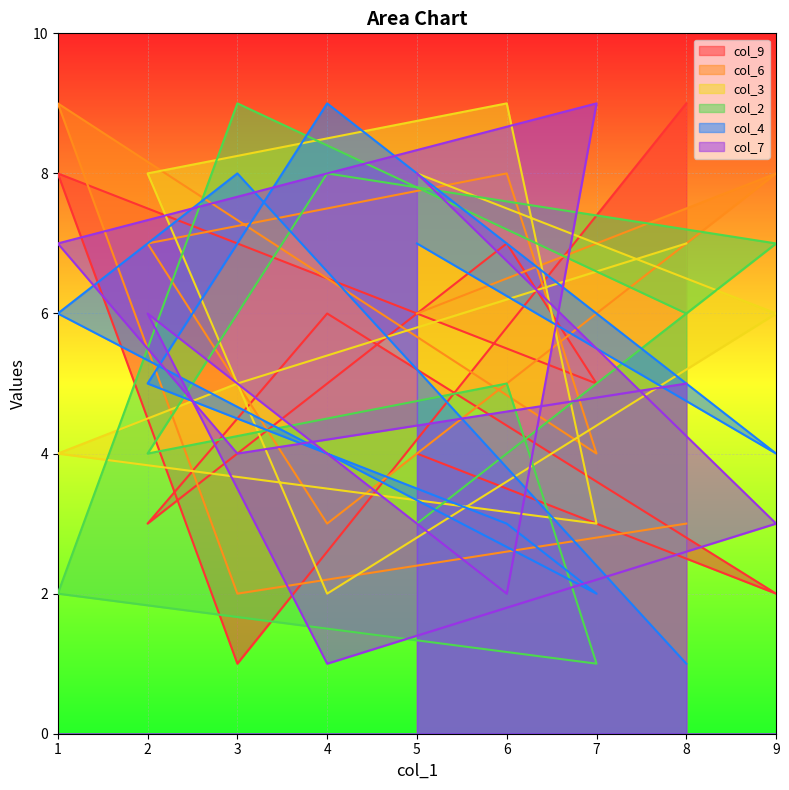

Rank the series by their maximum value, from lowest to highest.

col_9, col_6, col_3, col_2, col_4, col_7